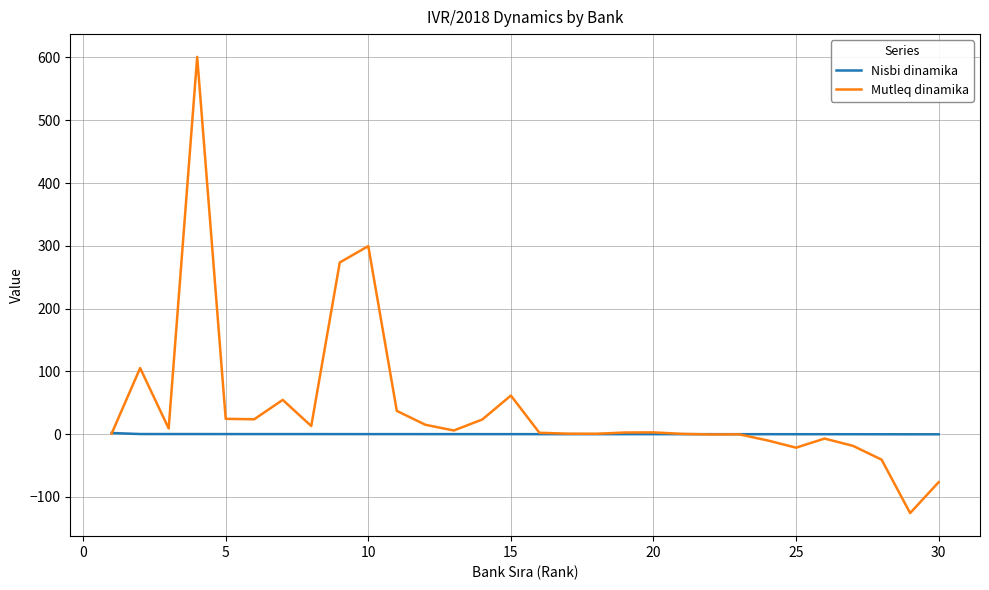

Rank the series by their average value, from lowest to highest.

Nisbi dinamika, Mutleq dinamika